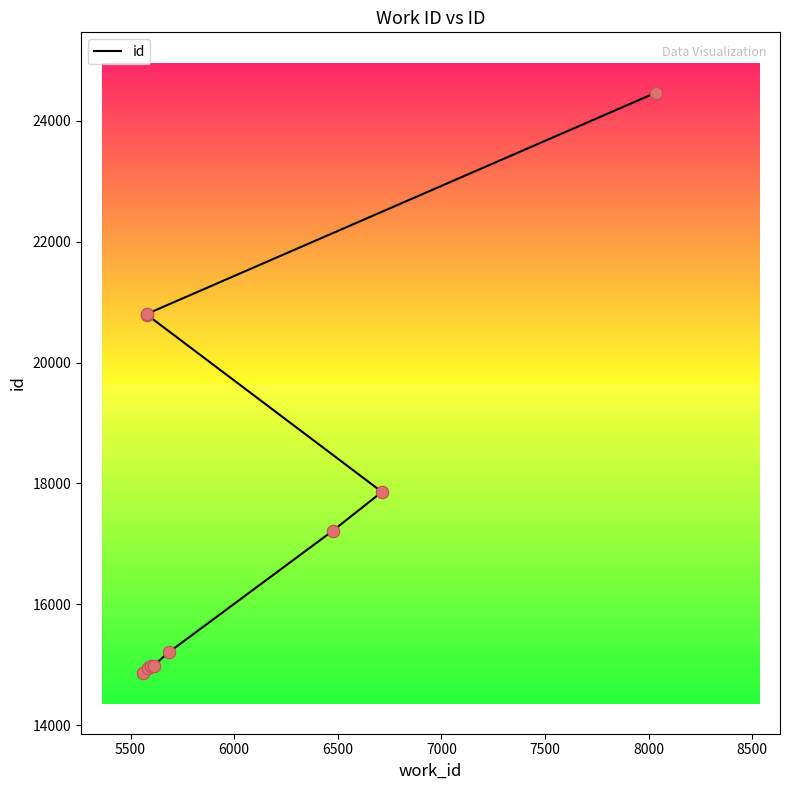

Between 5500 and 8500, which is larger?

8500